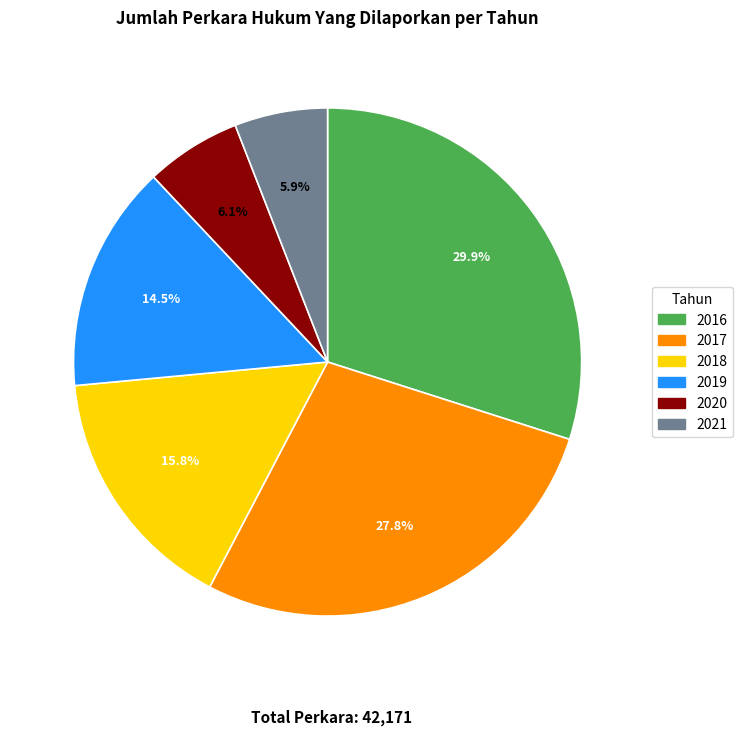

Is it true that 2017 is 14% of the pie?

False